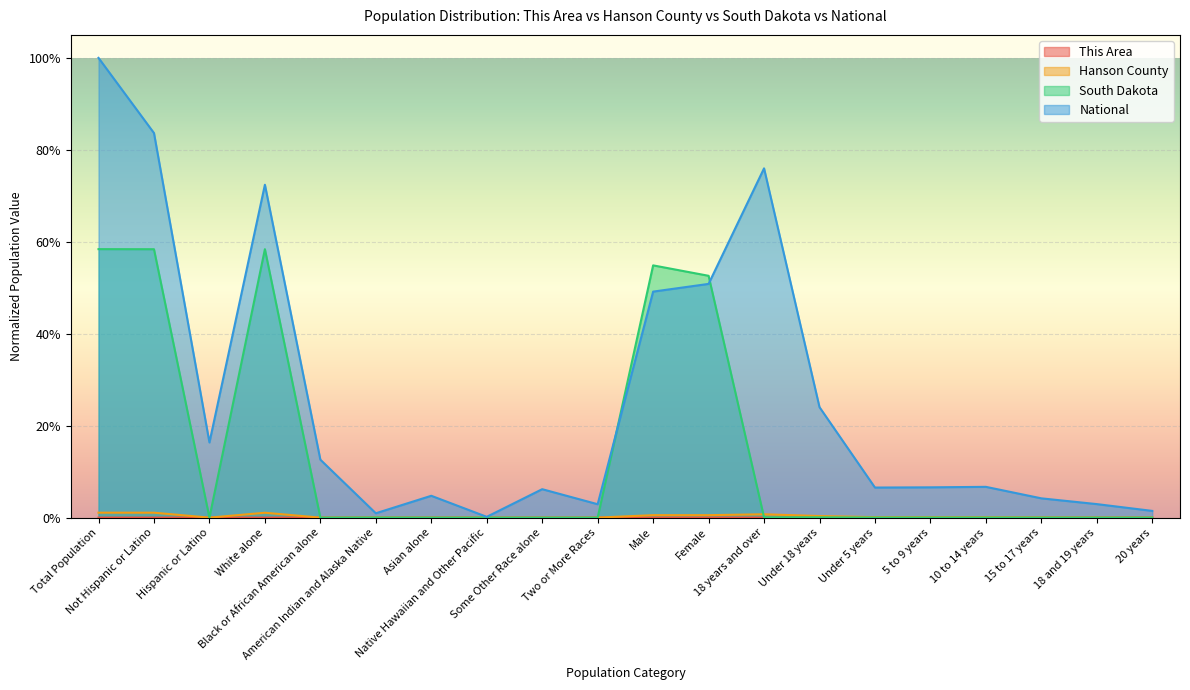

At which category does Hanson County reach its first local valley?

Hispanic or Latino